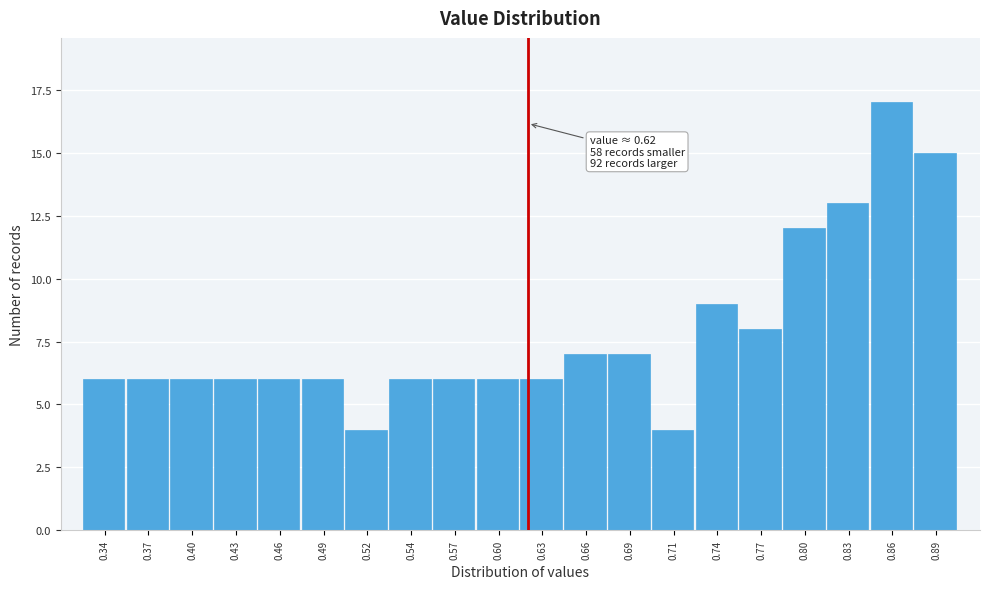

Which range on the x-axis has the tallest bar?

0.845 to 0.870